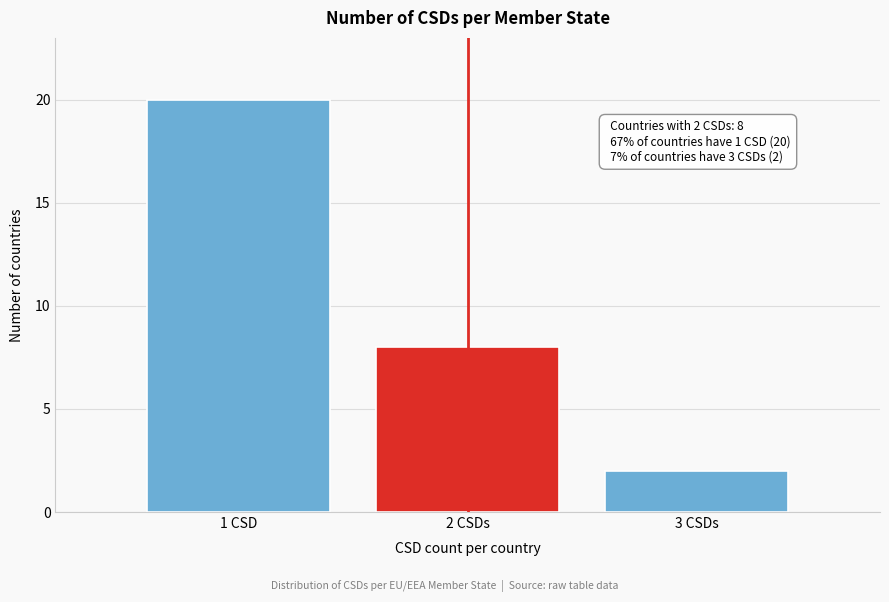

Reading left to right, what are all the values shown in this chart?

1 CSD=20	2 CSDs=8	3 CSDs=2